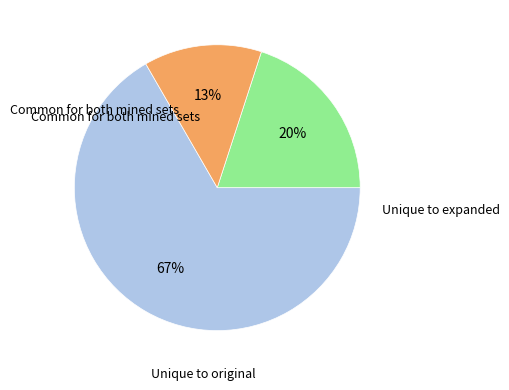

Count the number of slices in the pie.

3